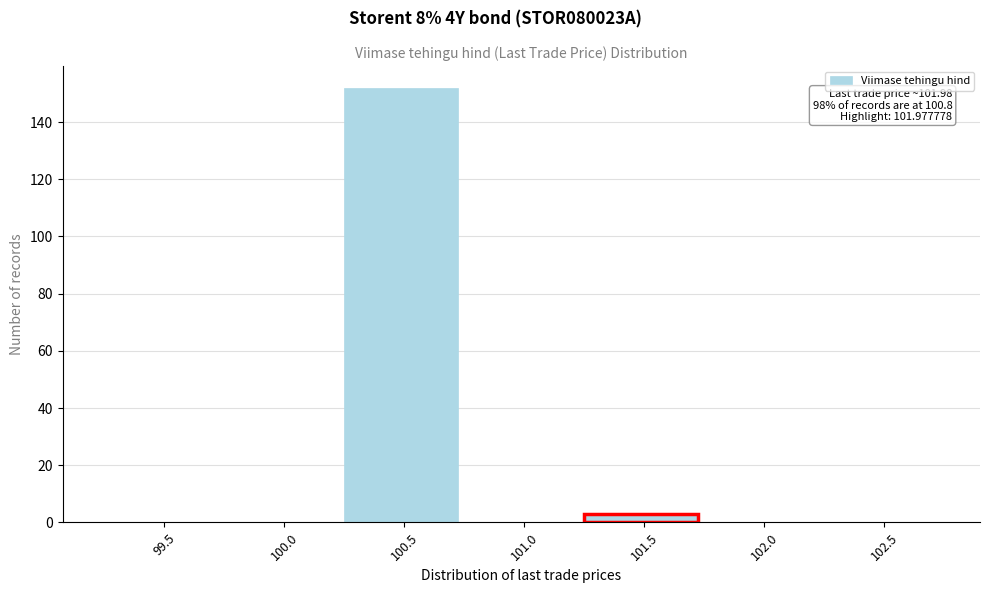

Reading left to right, what are all the values shown in this chart?

99.5=0	100.0=0	100.5=152	101.0=0	101.5=3	102.0=0	102.5=0